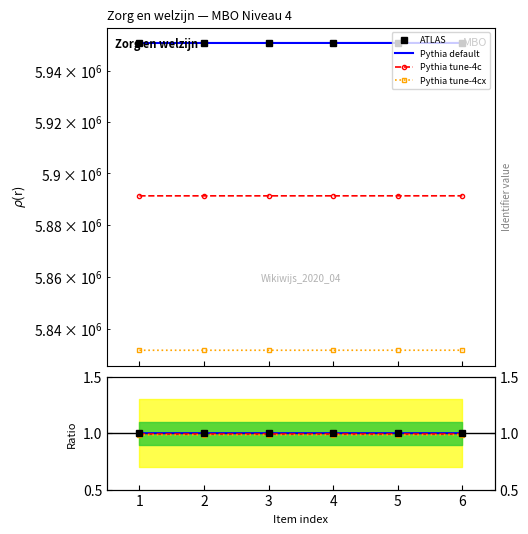

Which series changed the most between 5 and 6?

ATLAS